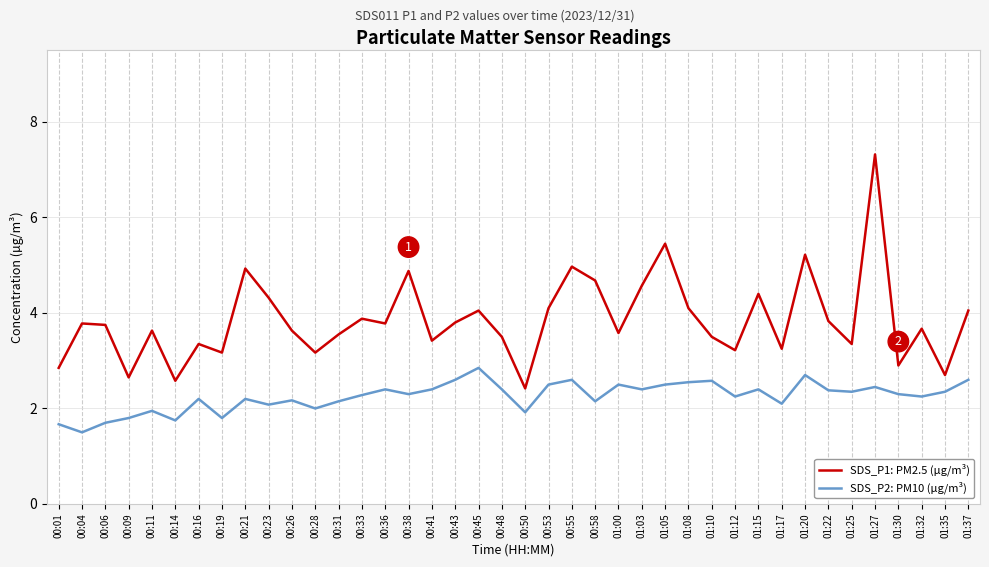

The SDS_P2: PM10 (µg/m³) series shows 1.5 at 00:04. True or false?

True